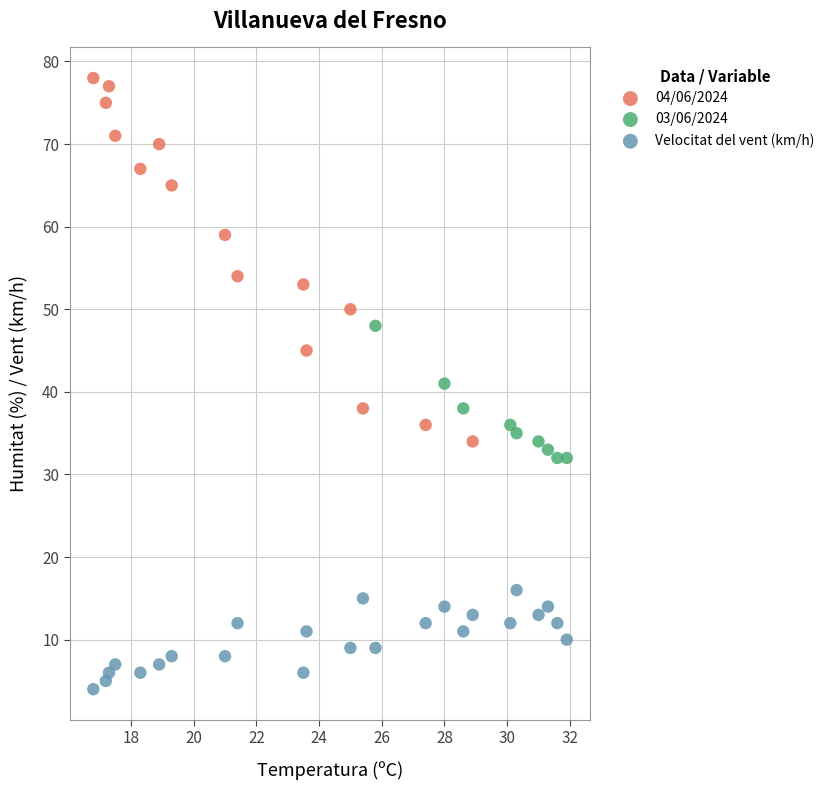

What are all the series names shown in the legend?

04/06/2024, 03/06/2024, Velocitat del vent (km/h)